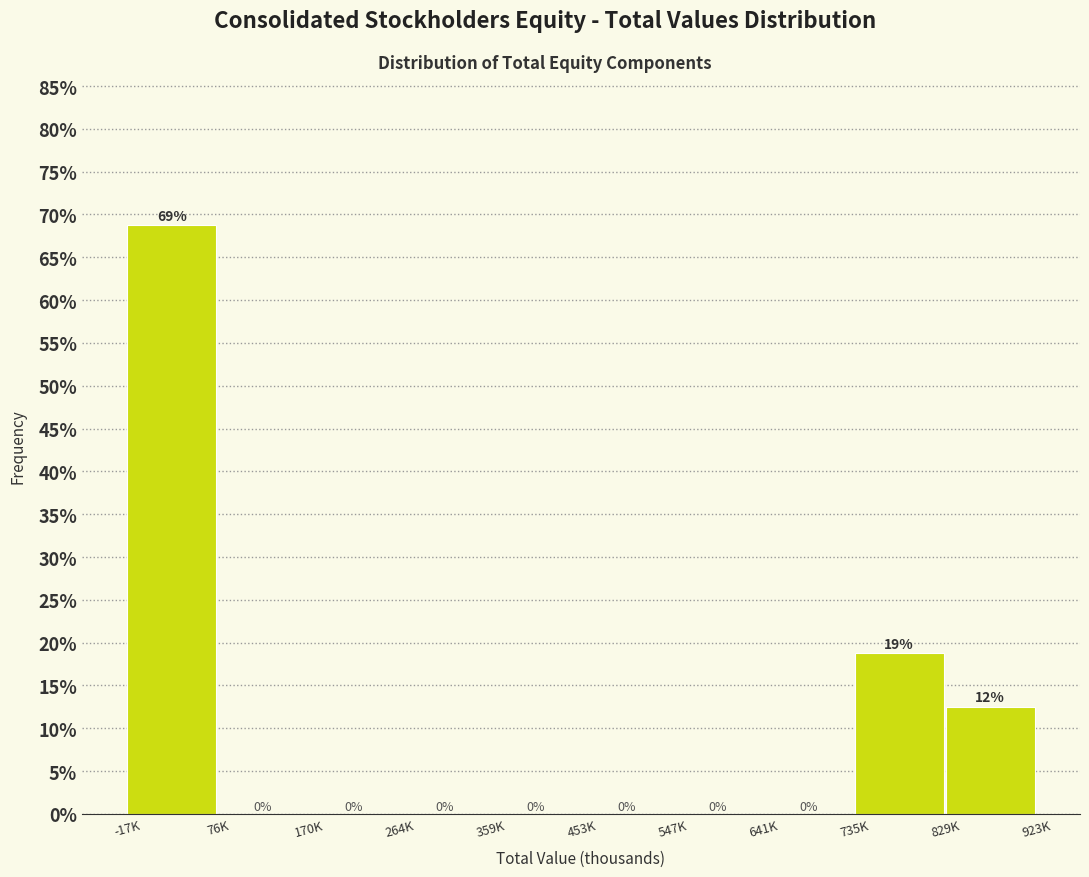

Is it true that the value at 359K is 0.0?

True